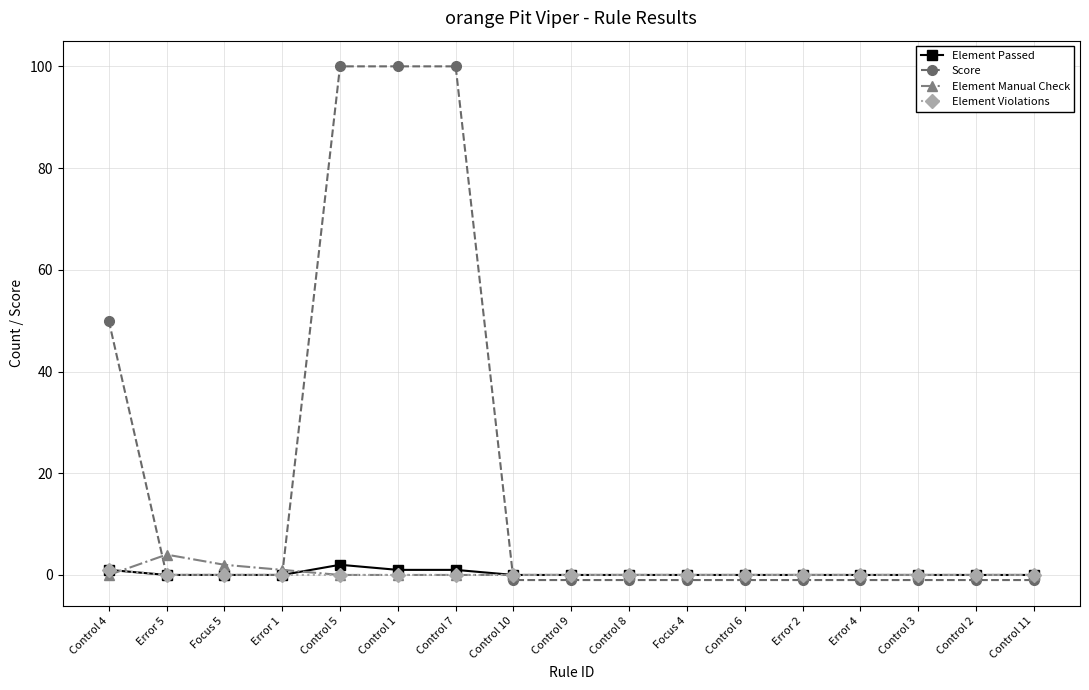

What is the sum of all Score values?

340